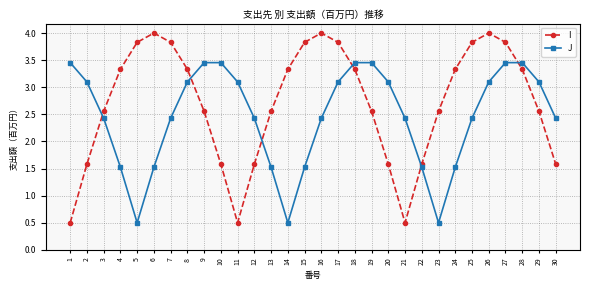

At which category is the sum across all series the highest?

27